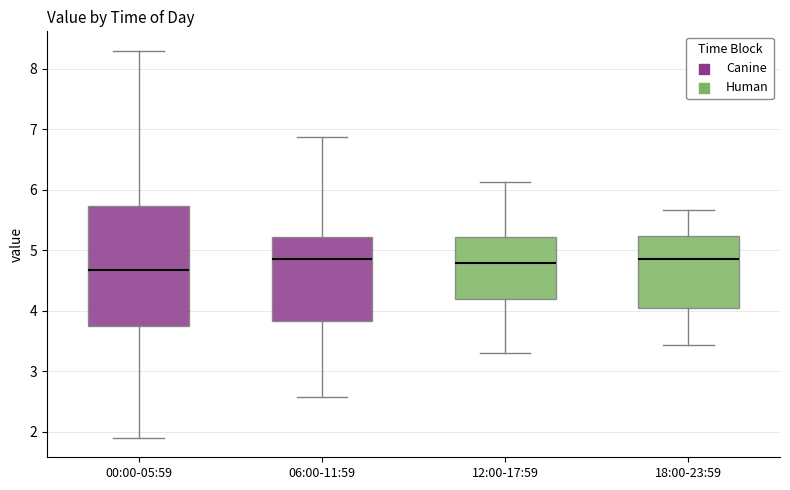

Where is the upper edge of the box for 18:00-23:59 on the y-axis? The values are not printed on the chart, so give them approximately, as read against the axis.

5.2